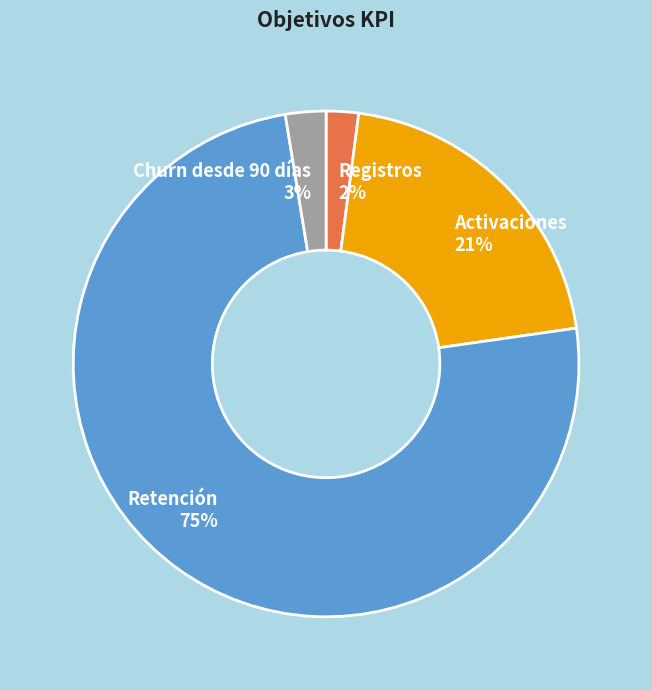

What is the smallest slice in the pie chart?

Registros